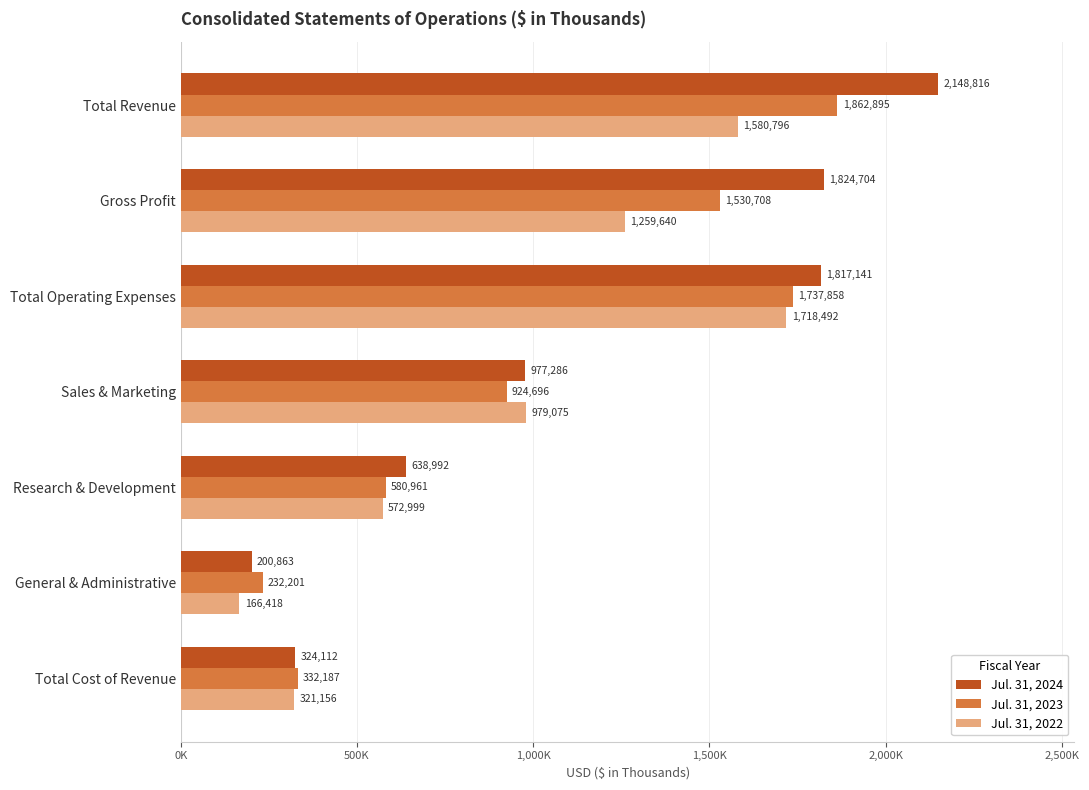

What are all the series names shown in the legend?

Jul. 31, 2024, Jul. 31, 2023, Jul. 31, 2022